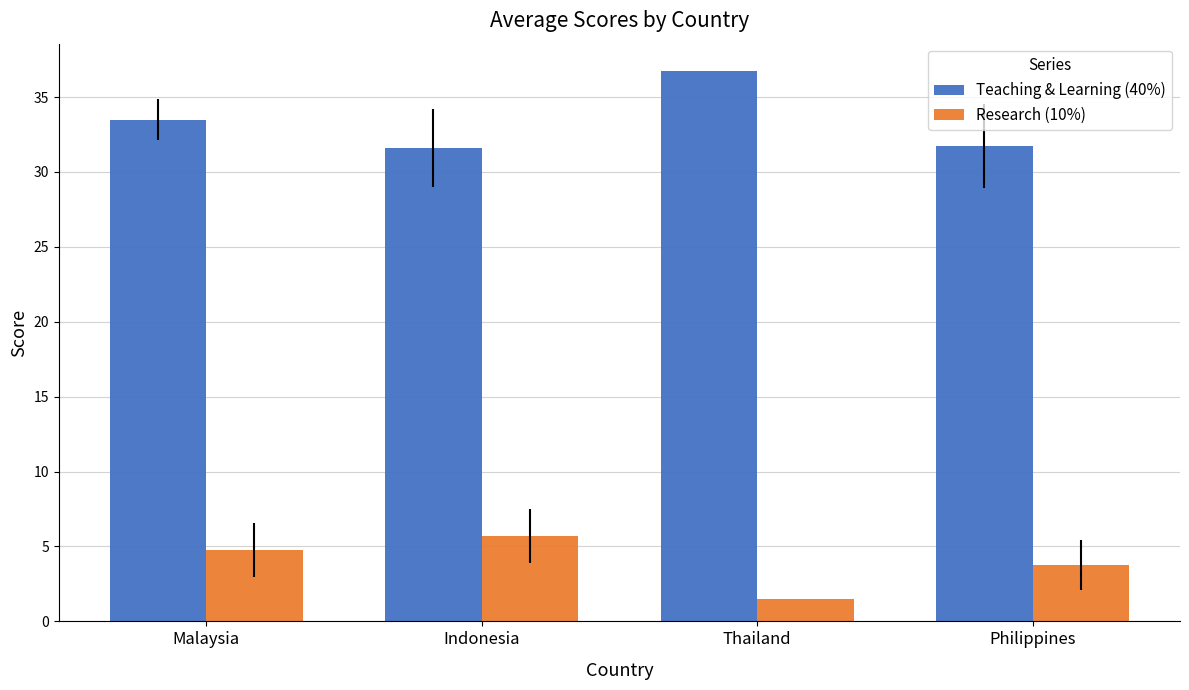

True or false: Teaching & Learning (40%) has a value of 31.6 at Indonesia.

True